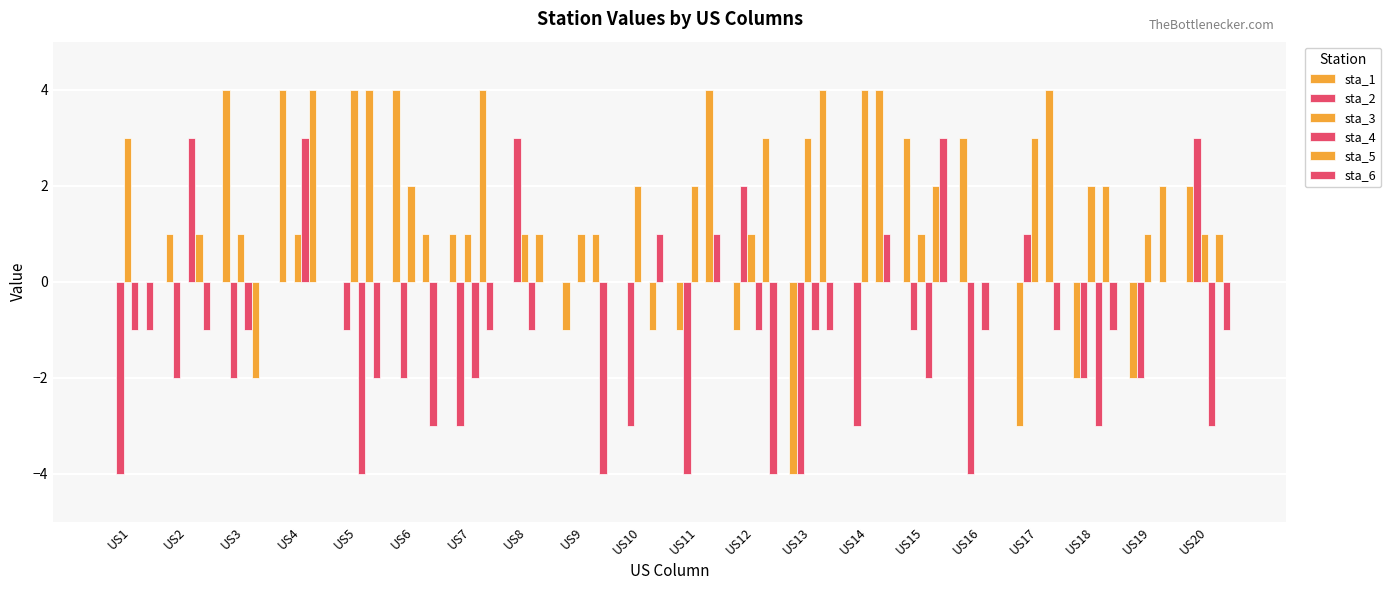

Count the sta_1 values in the range -1 to 3.

13